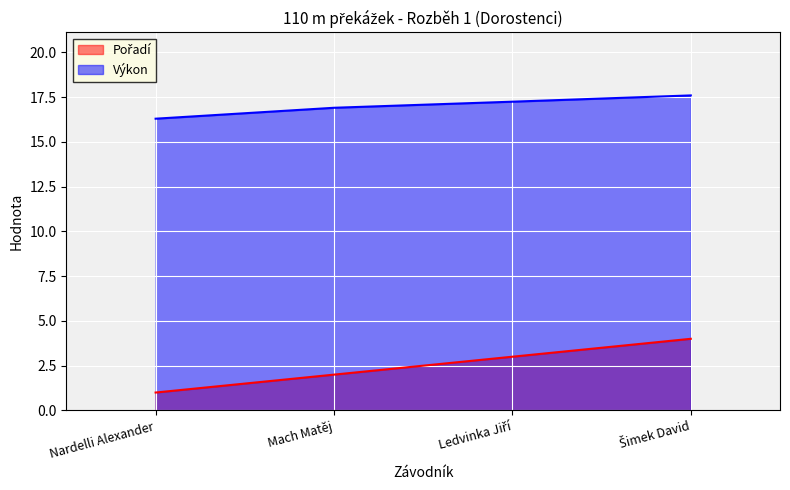

Which has a higher value, Nardelli Alexander or Ledvinka Jiří?

Ledvinka Jiří